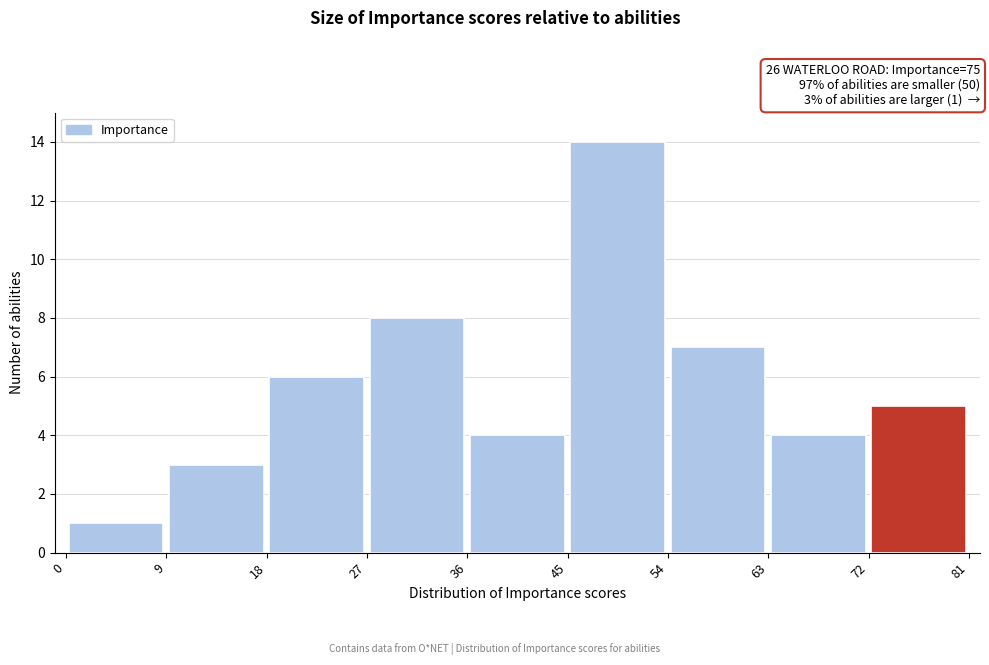

Over which range of the x-axis is the bar tallest?

45 to 54